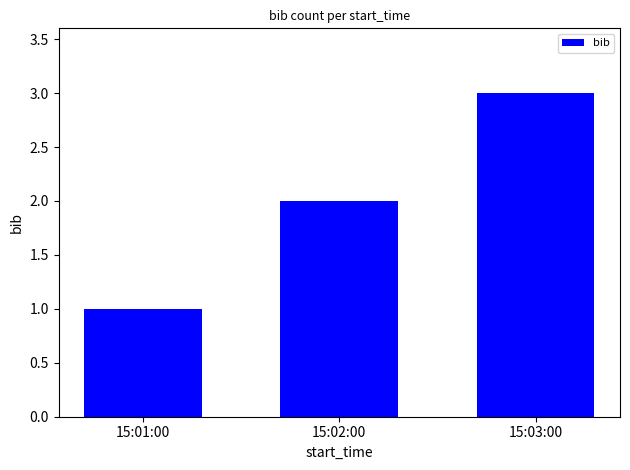

How many values are between 1 and 3?

3